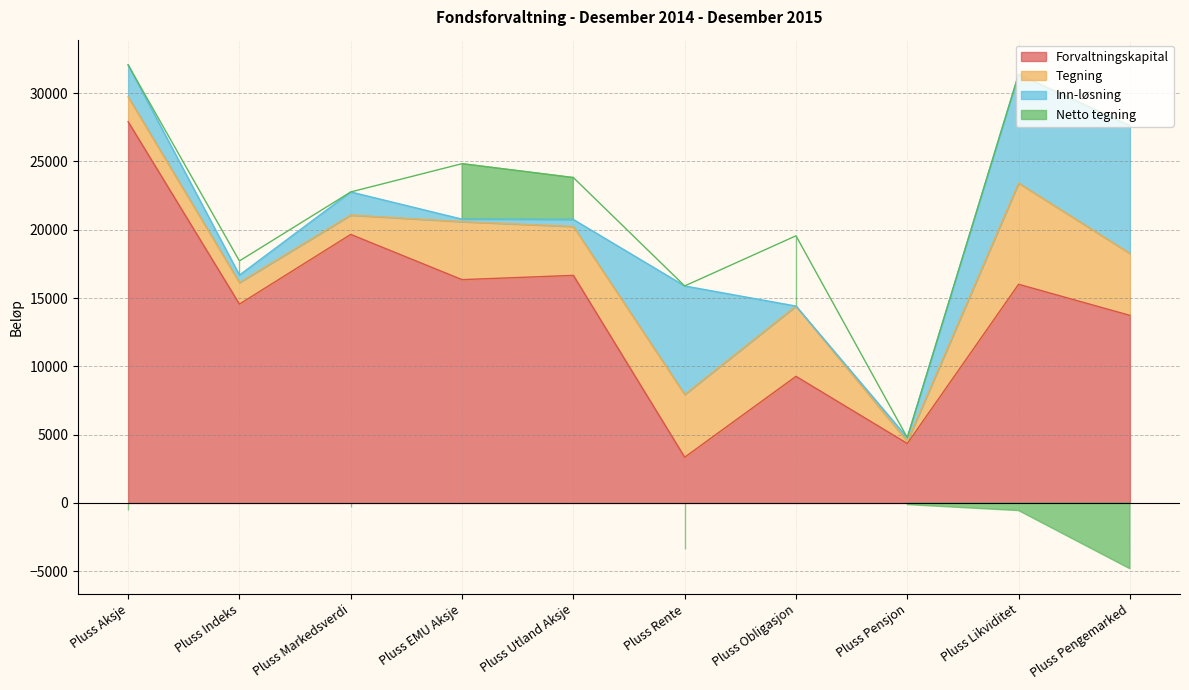

Between Pluss Rente and Pluss Obligasjon, which series saw the biggest shift?

Netto tegning